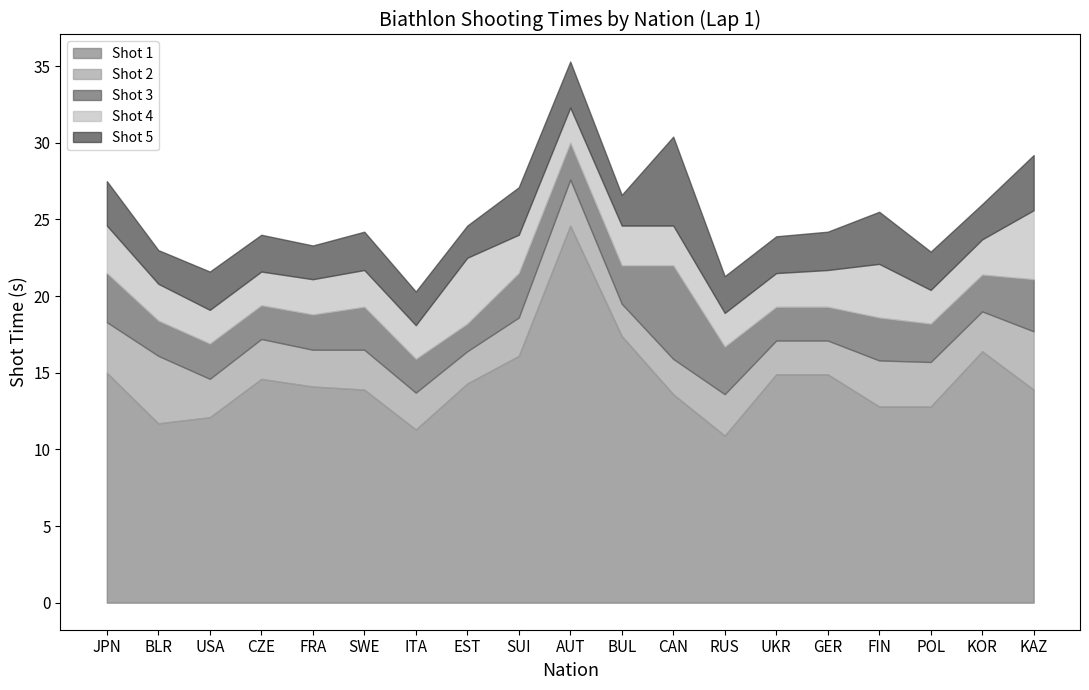

How many interior local peaks does the Shot 4 series have?

3